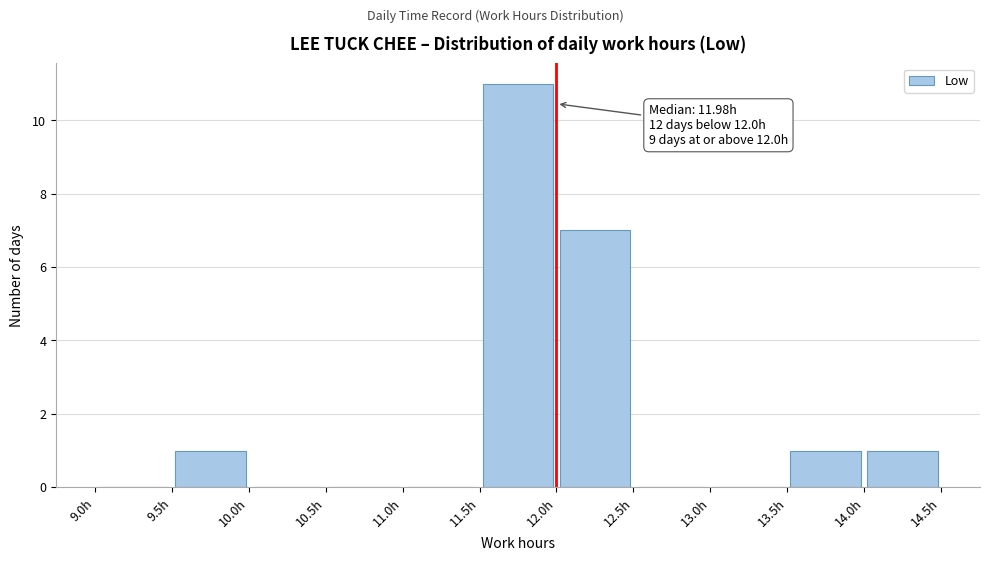

Which range on the x-axis has the tallest bar?

11.5 to 12.0